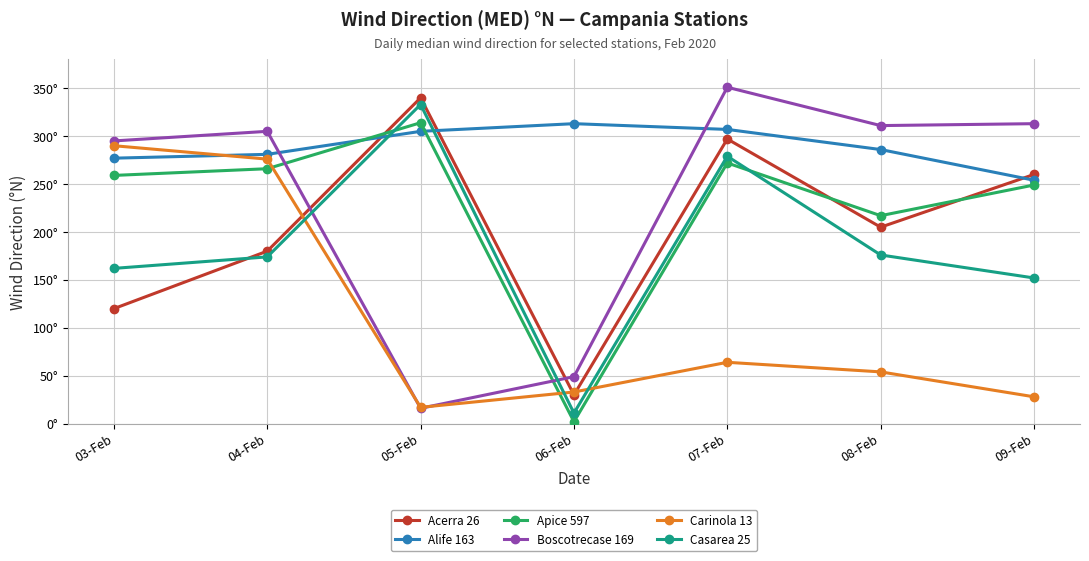

List the series in order of their peak value, lowest first.

Carinola 13, Alife 163, Apice 597, Casarea 25, Acerra 26, Boscotrecase 169